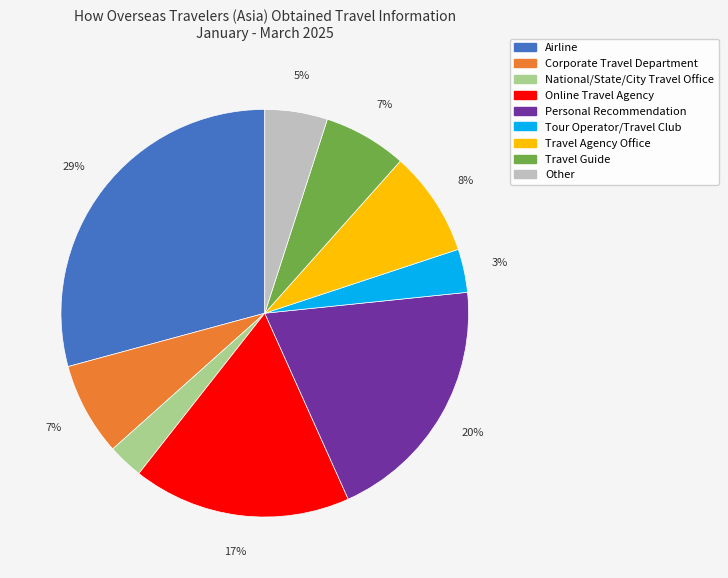

True or false: Corporate Travel Department accounts for 7% of the total.

True